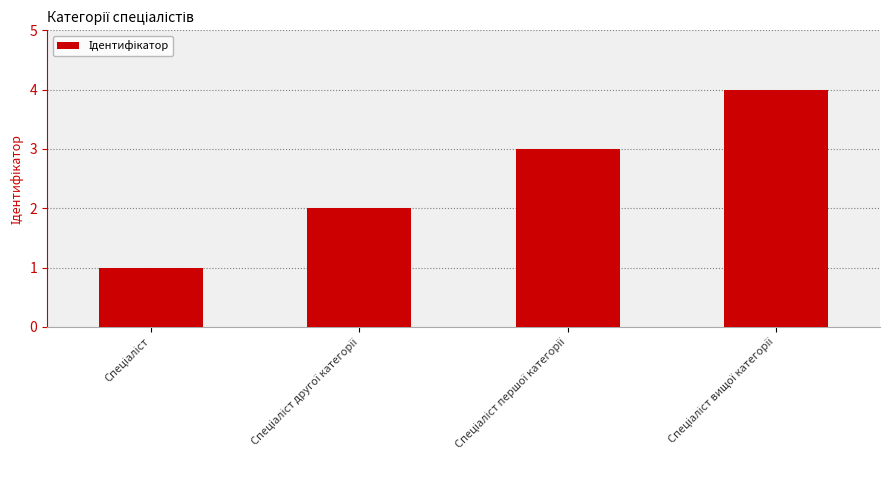

What is the minimum value shown in the chart?

1